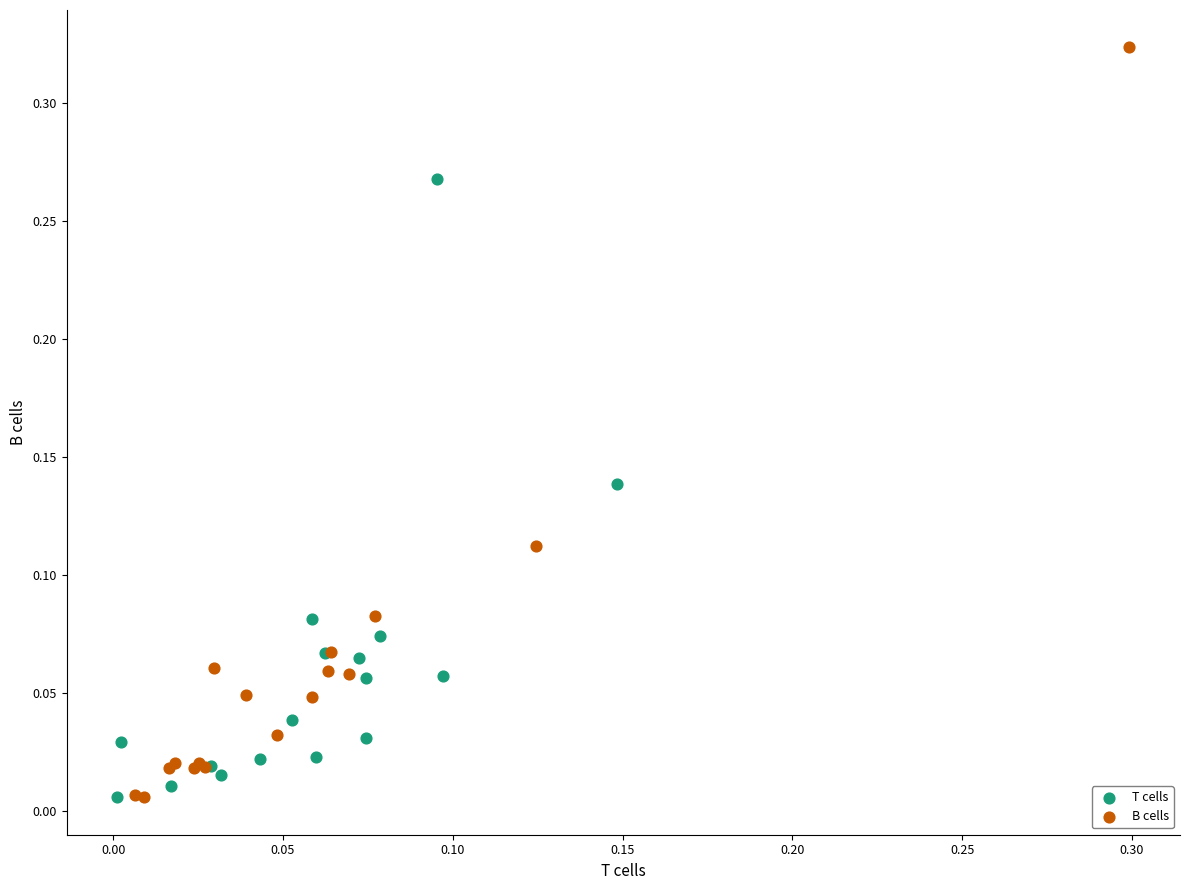

Which series has the largest Y range (max minus min)?

B cells